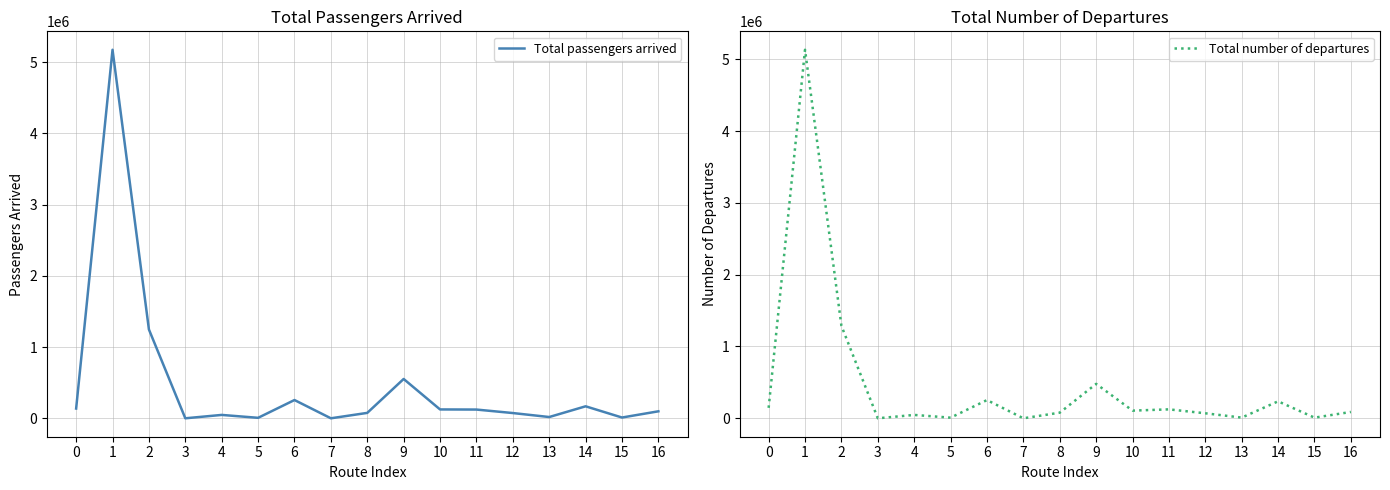

Is the value of Total passengers arrived at 4 greater than the value of Total number of departures at 7?

Yes